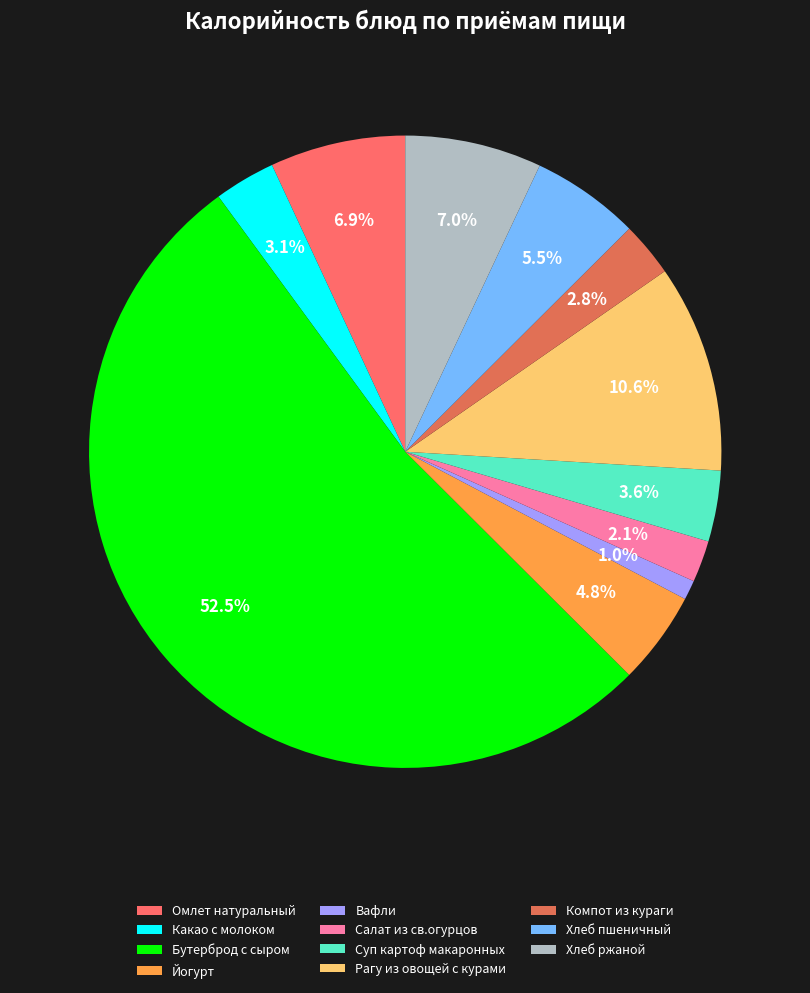

Count the number of slices in the pie.

11